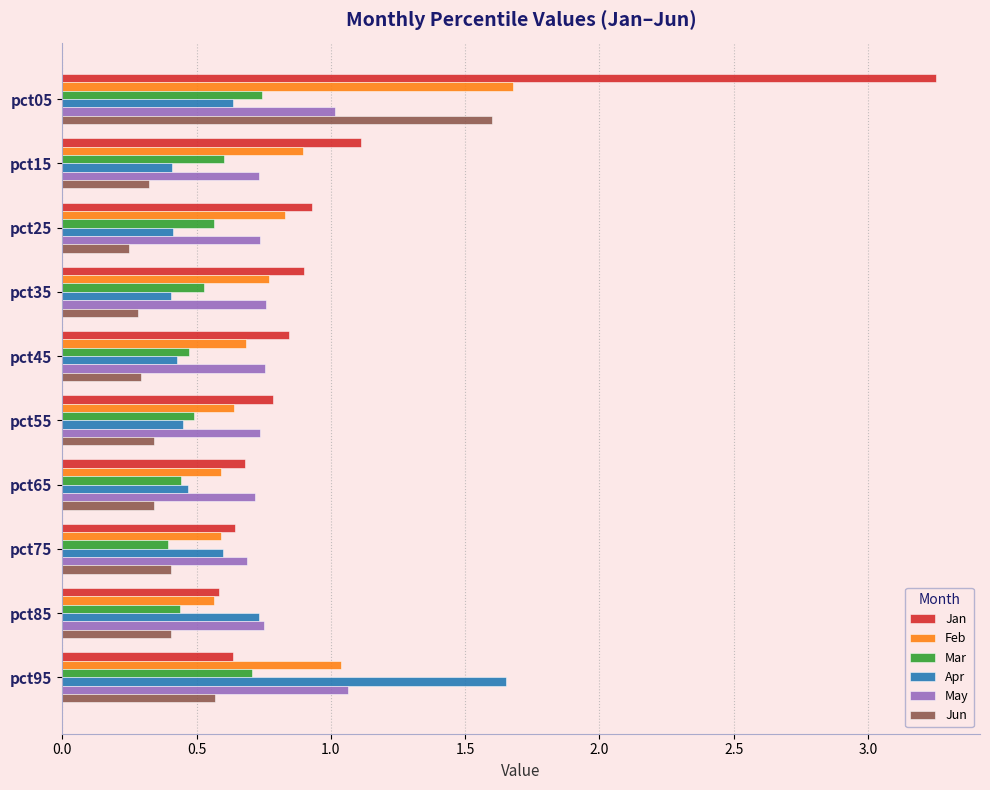

Is it true that May equals 1.0 at pct05?

True